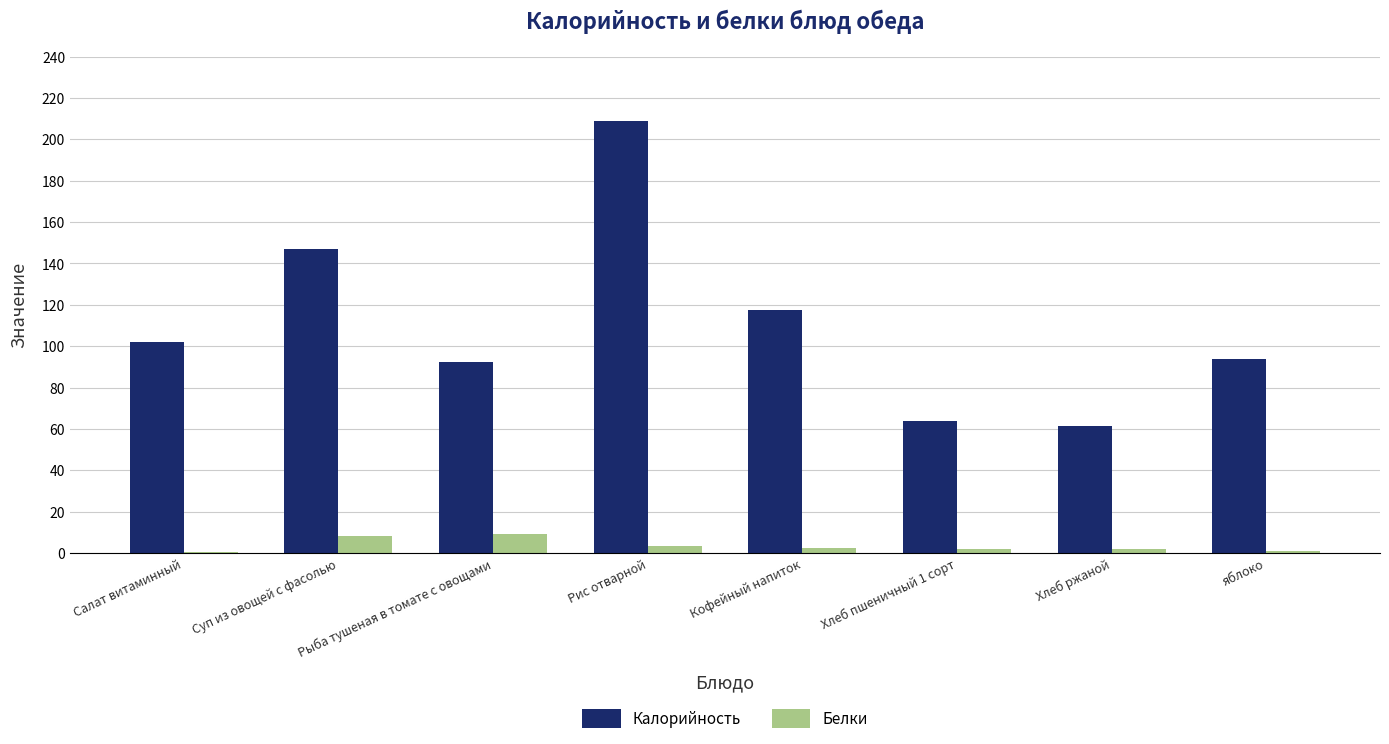

Does the chart contain stacked bars?

No